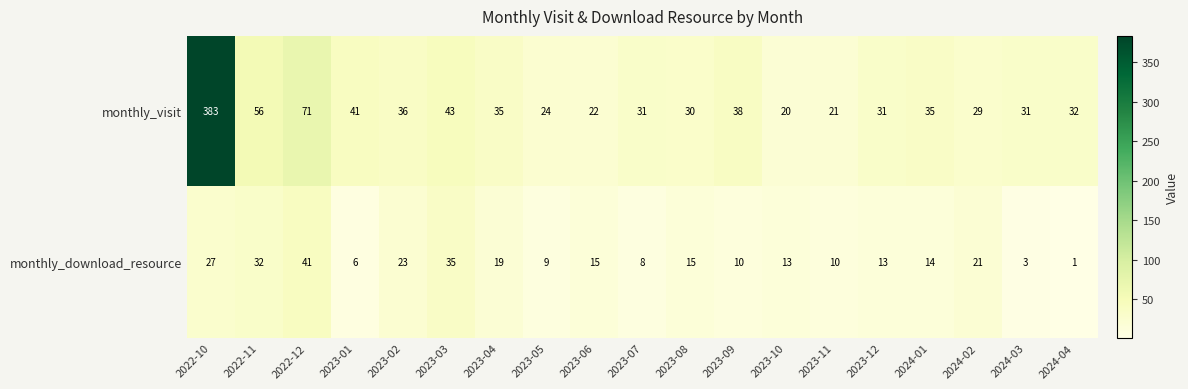

List the series in order of their overall mean, highest first.

monthly_visit, monthly_download_resource